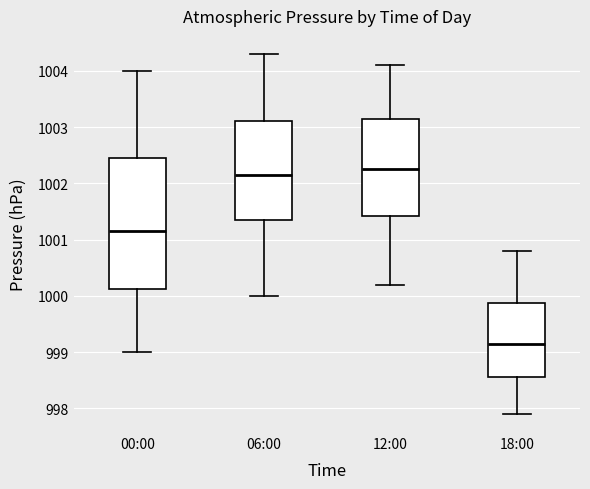

Reading left to right, transcribe this box plot: for each box, give where its median line is, the range the box spans, and where its two whiskers end, as read against the y-axis. The values are not printed on the chart, so give them approximately, as read against the axis.

00:00: median 1001.2, box 1000.1 to 1002.5, whiskers 999.0 to 1004.0
06:00: median 1002.2, box 1001.4 to 1003.1, whiskers 1000.0 to 1004.3
12:00: median 1002.3, box 1001.4 to 1003.2, whiskers 1000.2 to 1004.1
18:00: median 999.2, box 998.6 to 999.9, whiskers 997.9 to 1000.8